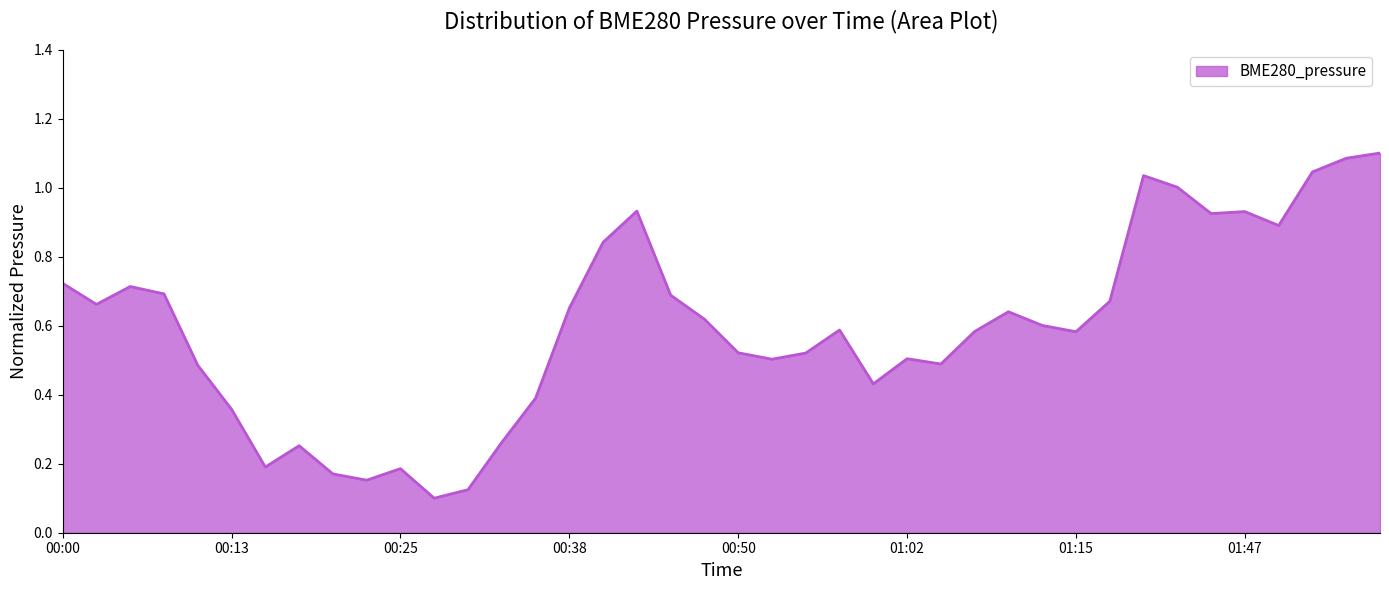

Does the chart display data point markers on the line(s)?

No